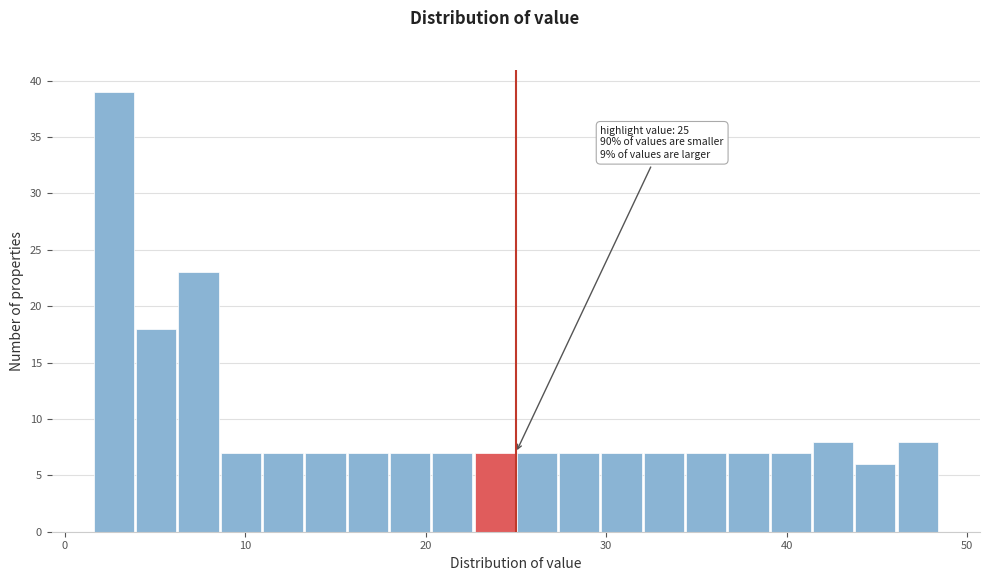

Read against the x-axis, roughly where is the centre of the tallest bar?

3